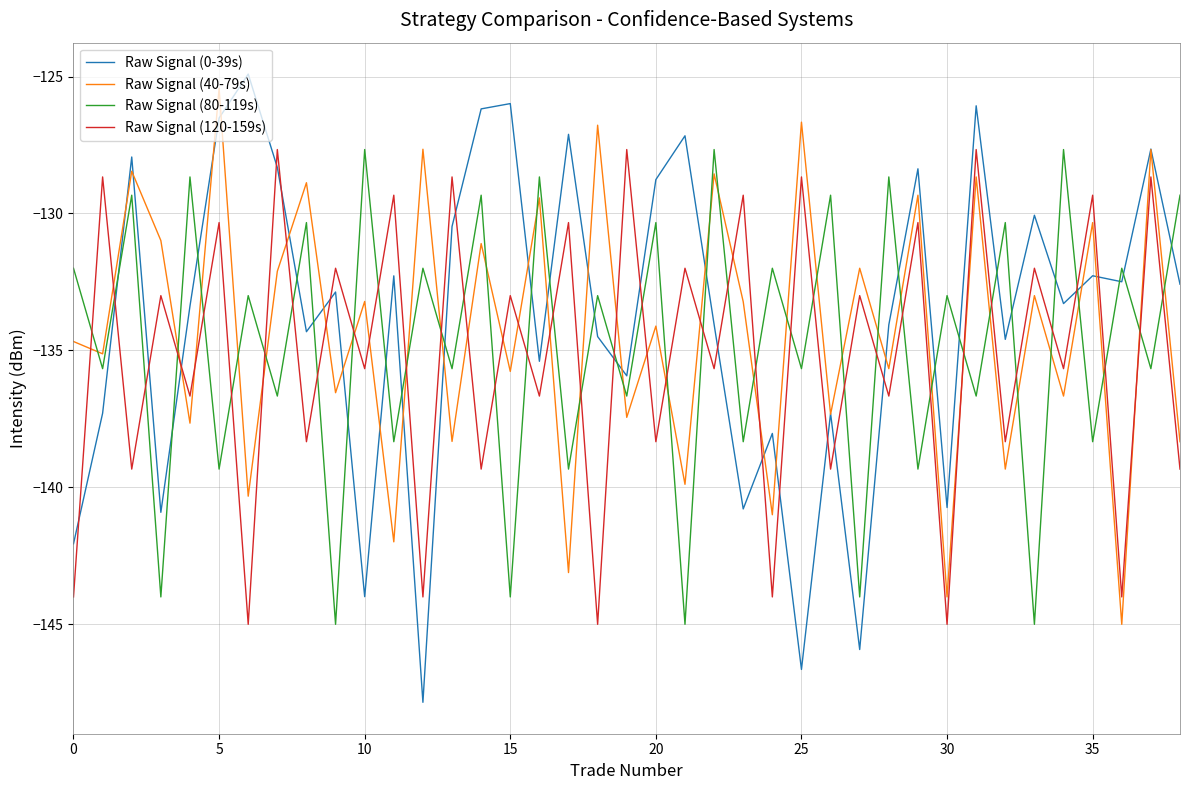

Which series has the largest range (max minus min)?

Raw Signal (0-39s)